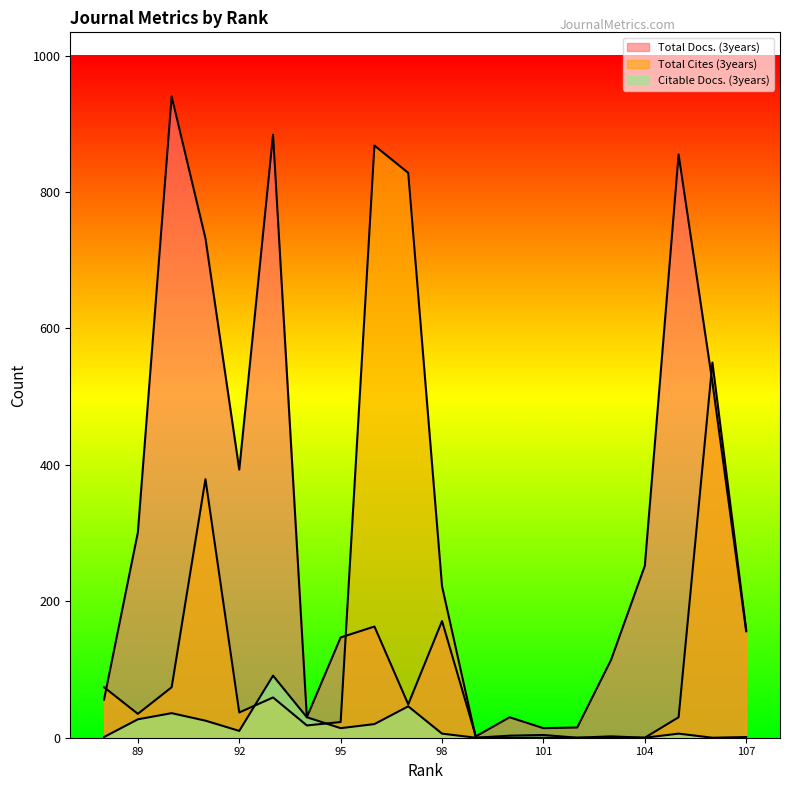

Rank the series by their maximum value, from lowest to highest.

Citable Docs. (3years), Total Cites (3years), Total Docs. (3years)